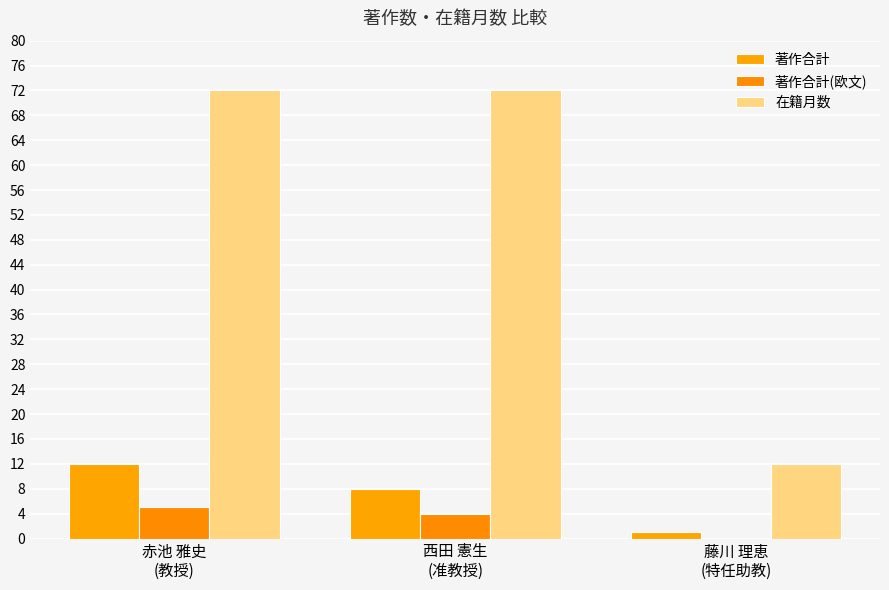

Reading right to left, list all the values displayed in this chart.

著作合計: 藤川 理恵
(特任助教)=1	西田 憲生
(准教授)=8	赤池 雅史
(教授)=12
著作合計(欧文): 藤川 理恵
(特任助教)=0	西田 憲生
(准教授)=4	赤池 雅史
(教授)=5
在籍月数: 藤川 理恵
(特任助教)=12	西田 憲生
(准教授)=72	赤池 雅史
(教授)=72